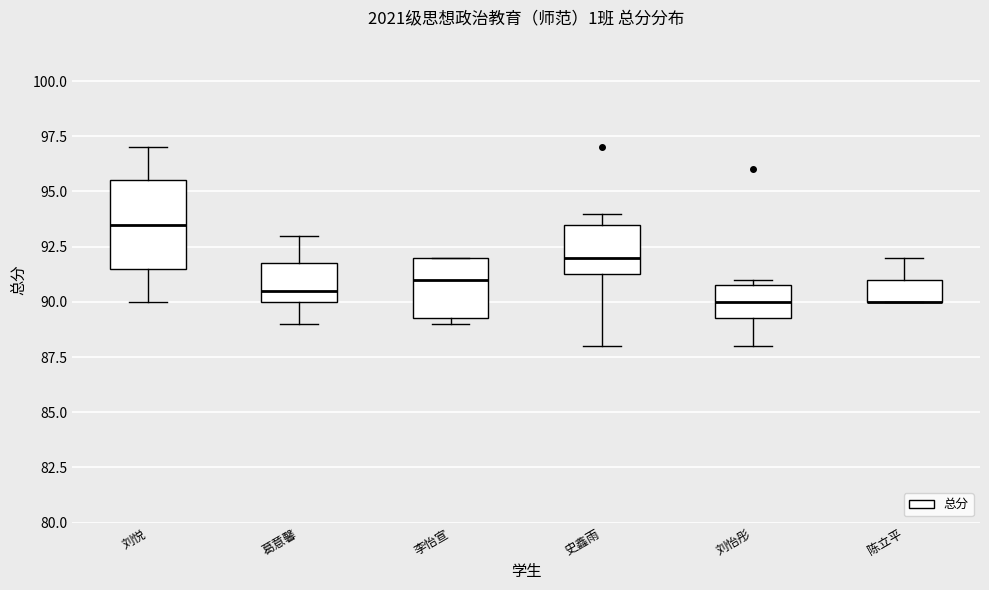

Where does the lower whisker of the box for 史鑫雨 end on the y-axis? The values are not printed on the chart, so give them approximately, as read against the axis.

88.0